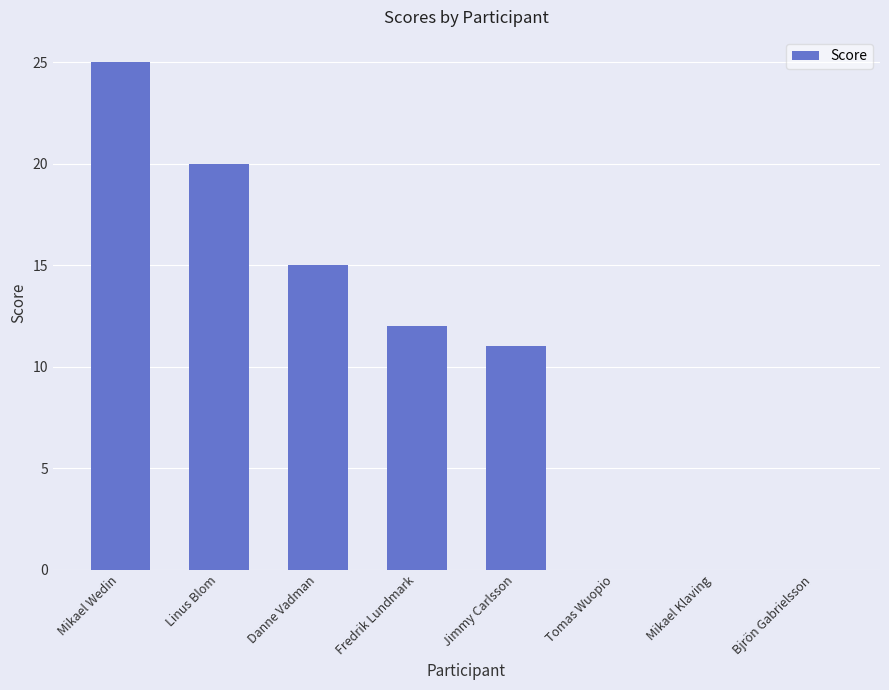

Reading left to right, list all the values displayed in this chart.

Mikael Wedin=25	Linus Blom=20	Danne Vadman=15	Fredrik Lundmark=12	Jimmy Carlsson=11	Tomas Wuopio=0	Mikael Klaving=0	Bjrön Gabrielsson=0